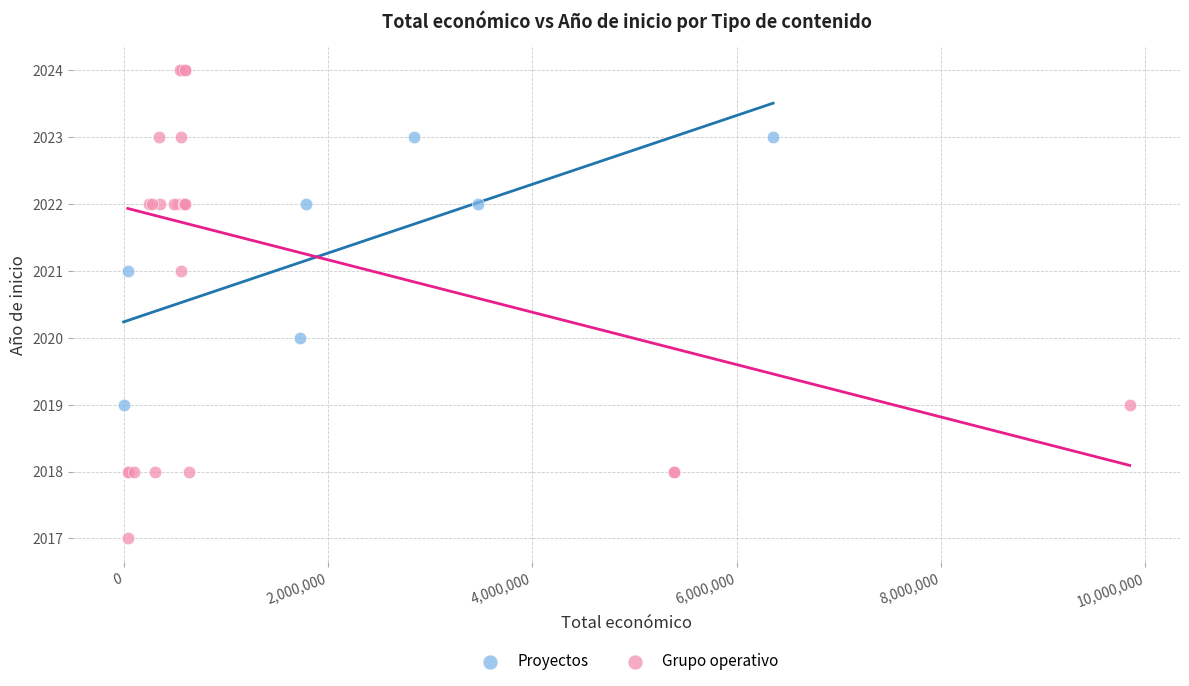

Which series reaches the maximum Y coordinate?

Grupo operativo